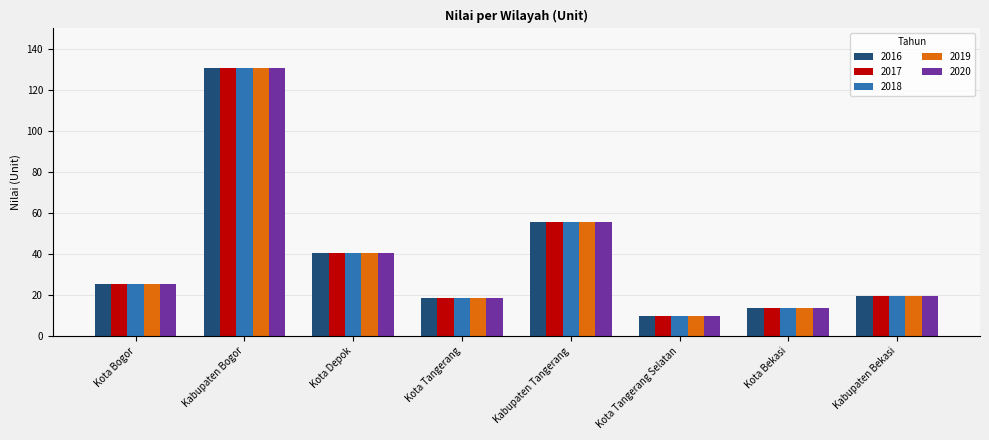

What is the highest value of the 2020 series?

130.8